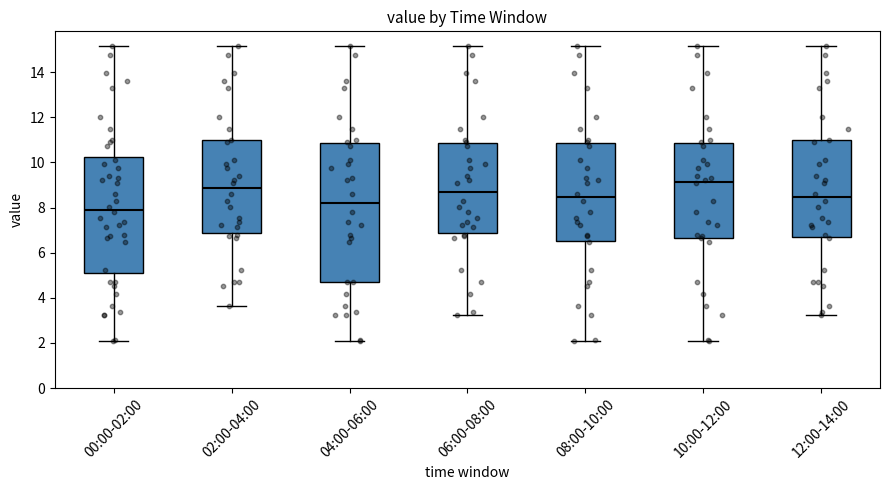

Reading left to right, read every box against the y-axis: the position of its median line, the range the box covers, and the ends of its whiskers. The values are not printed on the chart, so give them approximately, as read against the axis.

00:00-02:00: median 8.0, box 5.0 to 10.2, whiskers 2.0 to 15.2
02:00-04:00: median 8.8, box 6.8 to 11.0, whiskers 3.6 to 15.2
04:00-06:00: median 8.2, box 4.8 to 10.8, whiskers 2.0 to 15.2
06:00-08:00: median 8.8, box 6.8 to 10.8, whiskers 3.2 to 15.2
08:00-10:00: median 8.4, box 6.6 to 10.8, whiskers 2.0 to 15.2
10:00-12:00: median 9.2, box 6.6 to 10.8, whiskers 2.0 to 15.2
12:00-14:00: median 8.4, box 6.6 to 11.0, whiskers 3.2 to 15.2